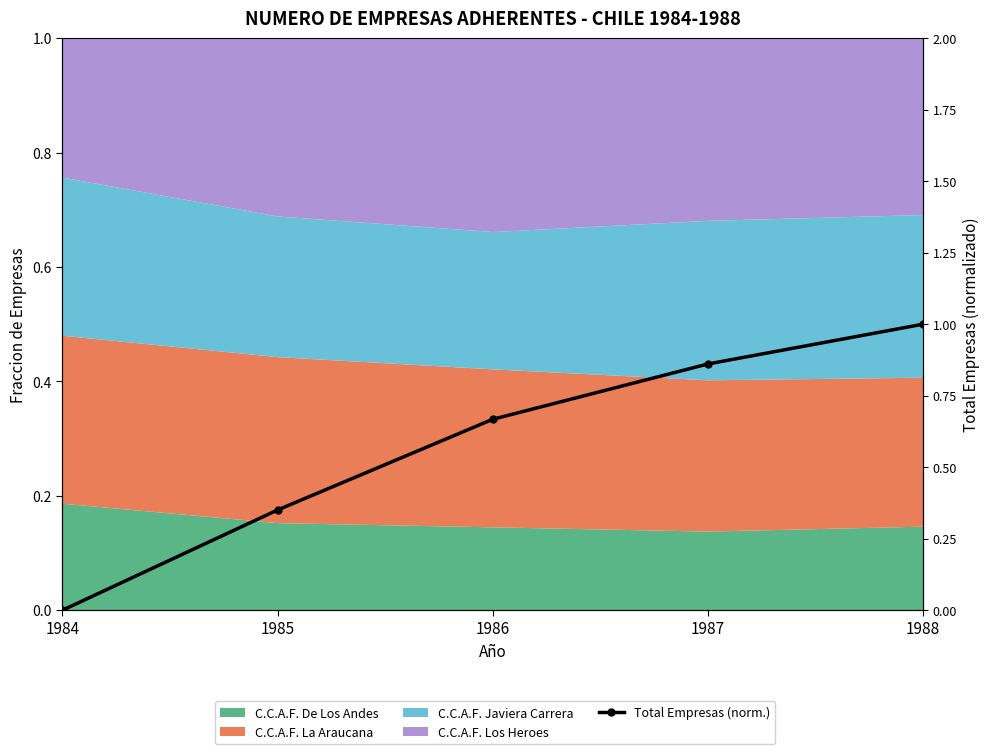

What is the value of the 4th point from the left?

0.9